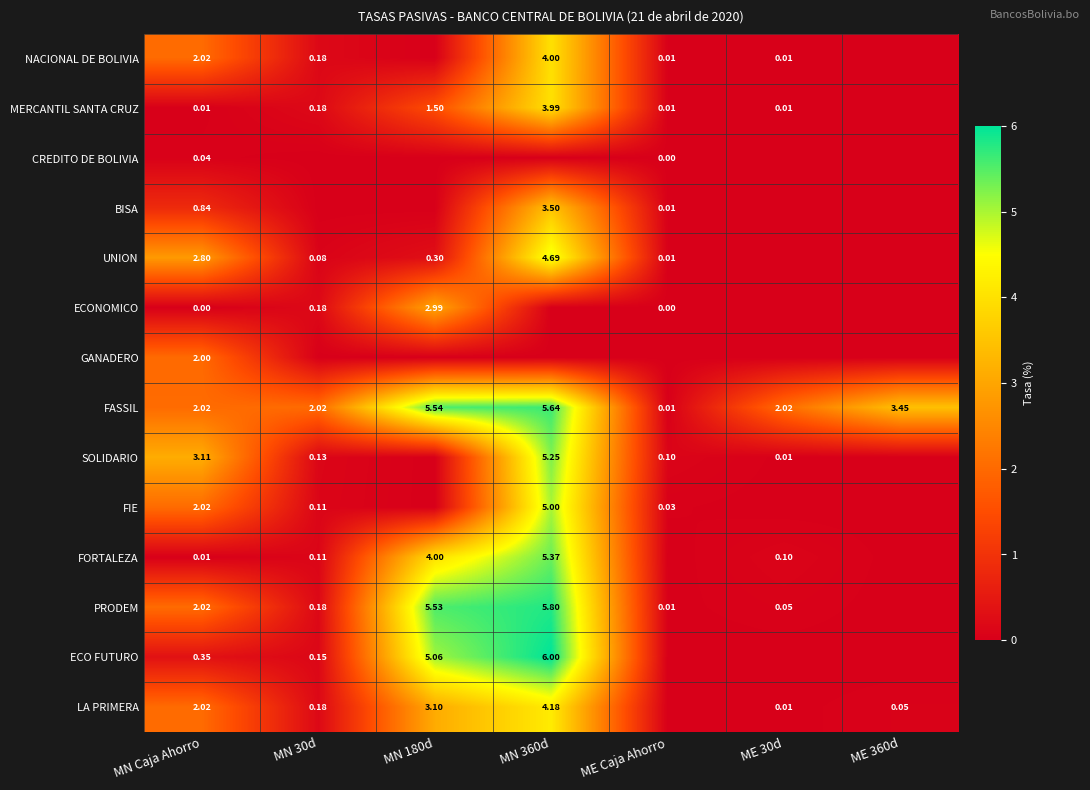

How many positive values does the PRODEM series have?

6